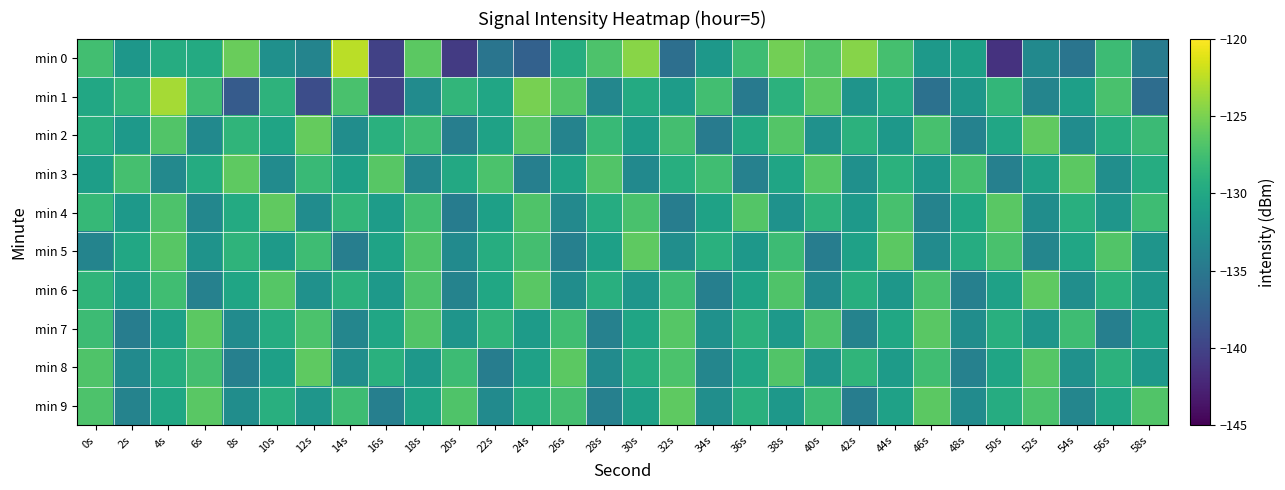

What is the maximum value shown in the chart?

-122.6